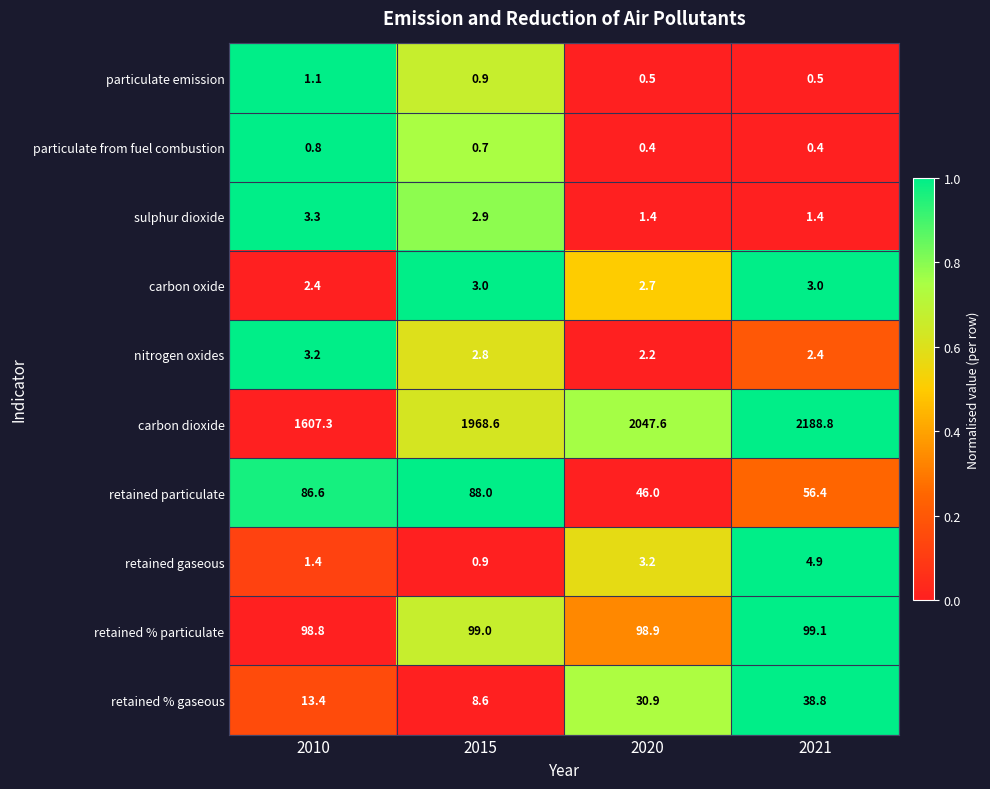

What is the difference between the maximum and minimum values in the retained particulate series?

42.0